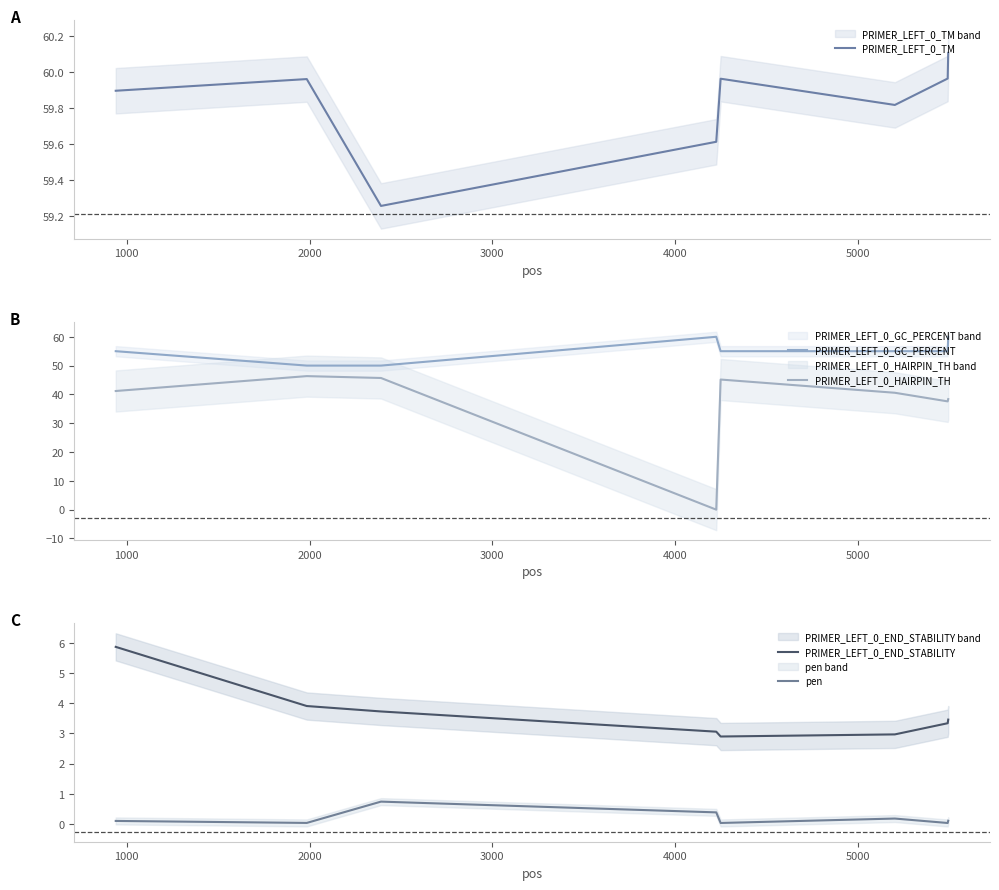

Reading right to left, transcribe all the data shown in this chart.

PRIMER_LEFT_0_TM: 60.1	60.0	59.8	60.0	59.6	59.3	60.0	59.9
PRIMER_LEFT_0_GC_PERCENT: 60.0	55.0	55.0	55.0	60.0	50.0	50.0	55.0
PRIMER_LEFT_0_HAIRPIN_TH: 38.4	37.6	40.6	45.2	0.0	45.7	46.4	41.2
PRIMER_LEFT_0_END_STABILITY: 3.5	3.3	3.0	2.9	3.1	3.7	3.9	5.9
pen: 0.1	0.0	0.2	0.0	0.4	0.7	0.0	0.1